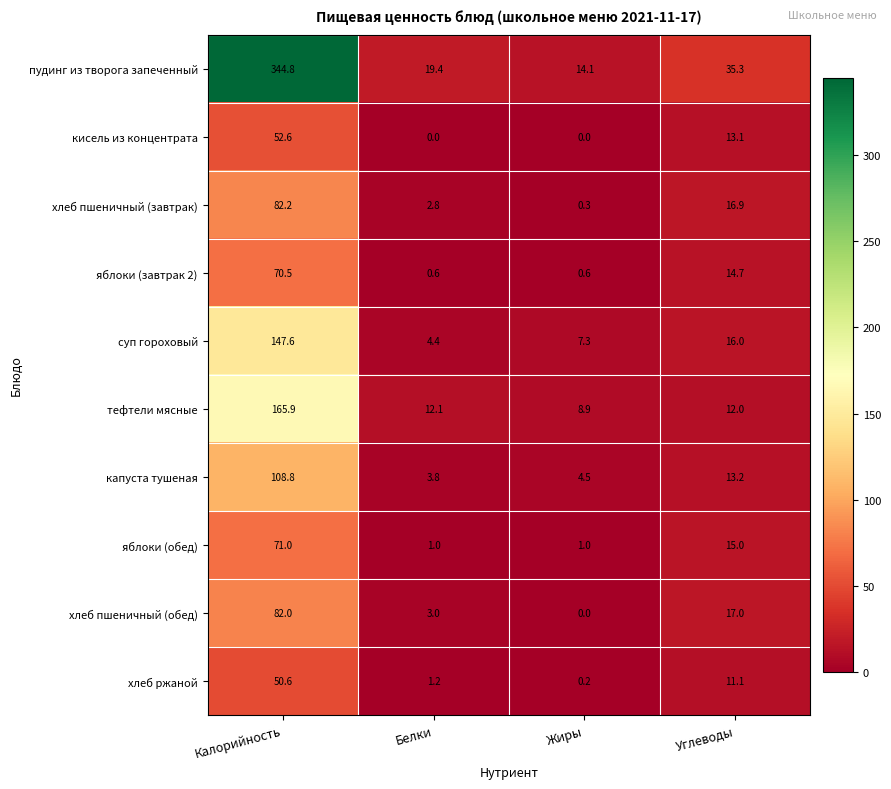

What is the greatest value displayed?

344.8